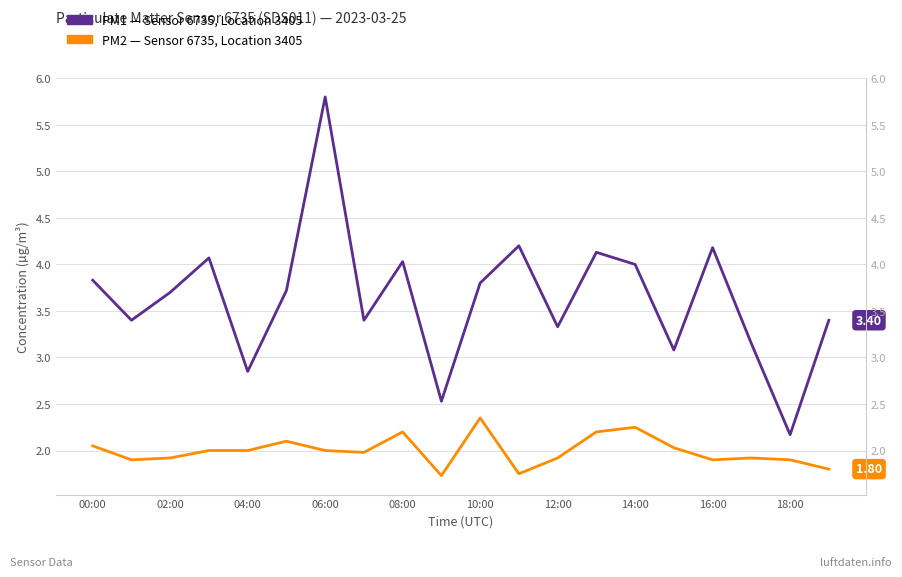

True or false: P1 and P2 cross at least once.

False